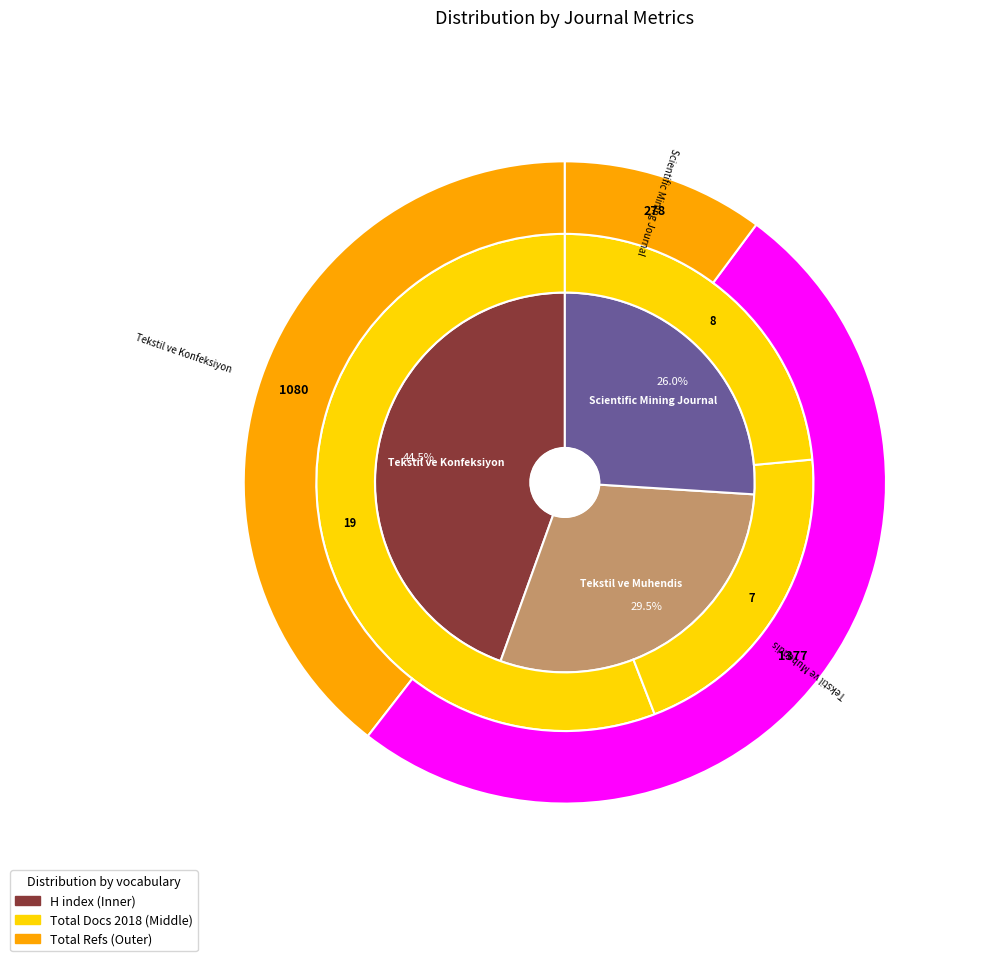

What is the spread (max minus min) of values at Tekstil ve Muhendis?

1370